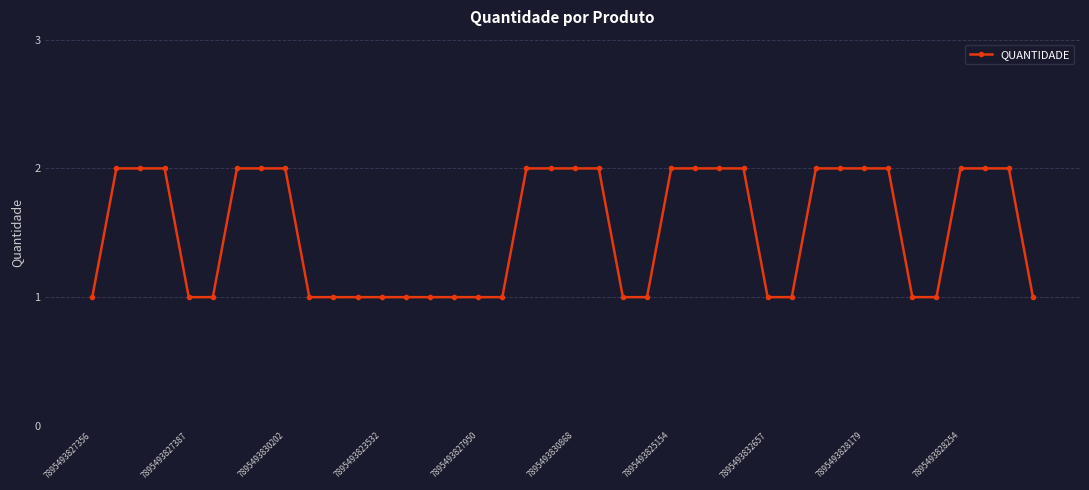

What is the value of the 19th point from the left?

2